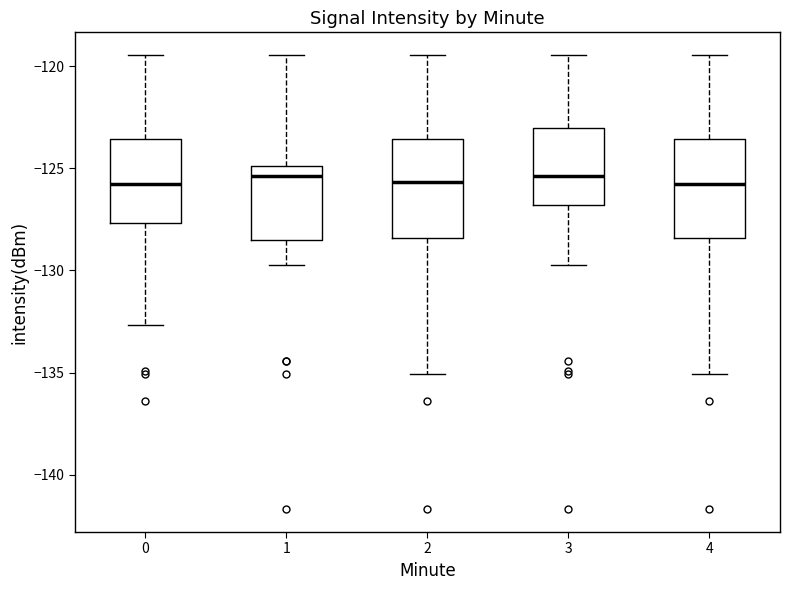

Where is the lower edge of the box at x = 4 on the y-axis? The values are not printed on the chart, so give them approximately, as read against the axis.

-128.5